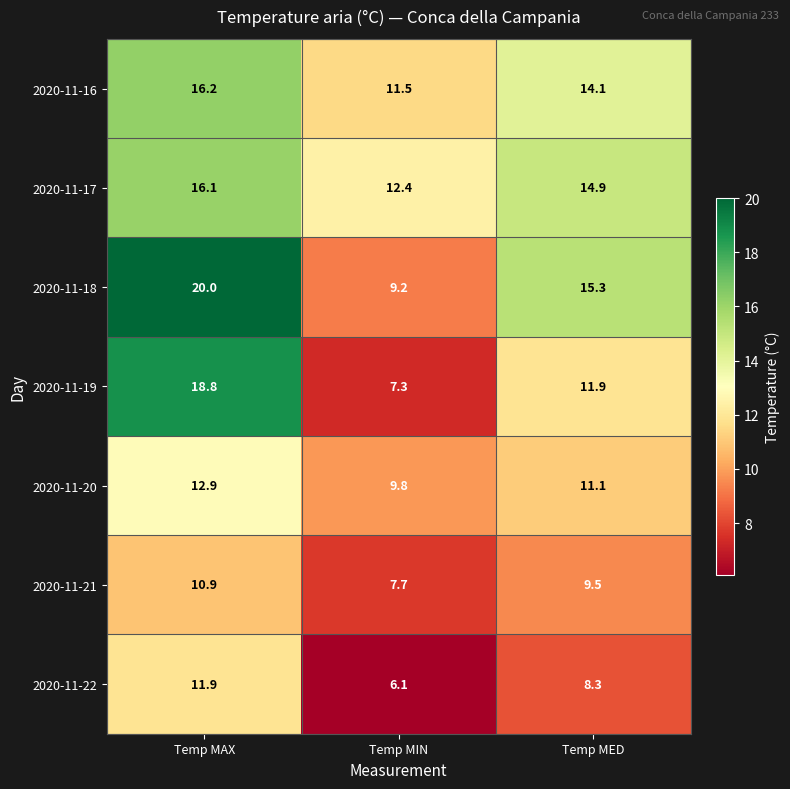

Which category has the highest value across all series?

Temp MAX